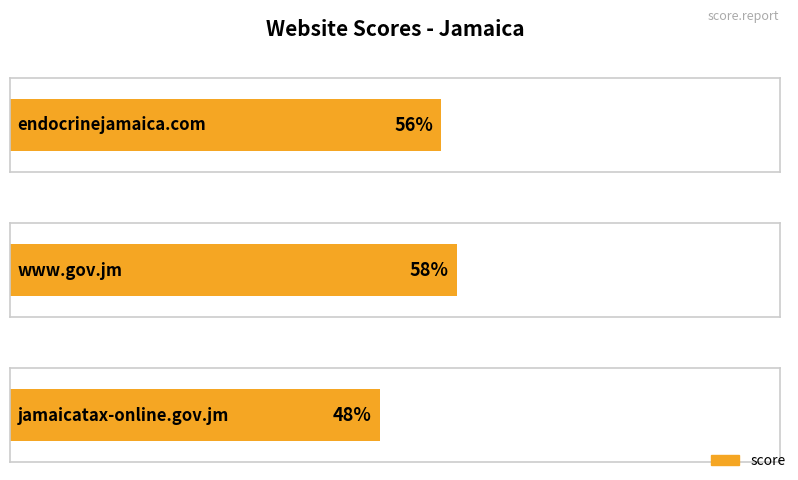

What is the difference between the second highest and minimum values?

8